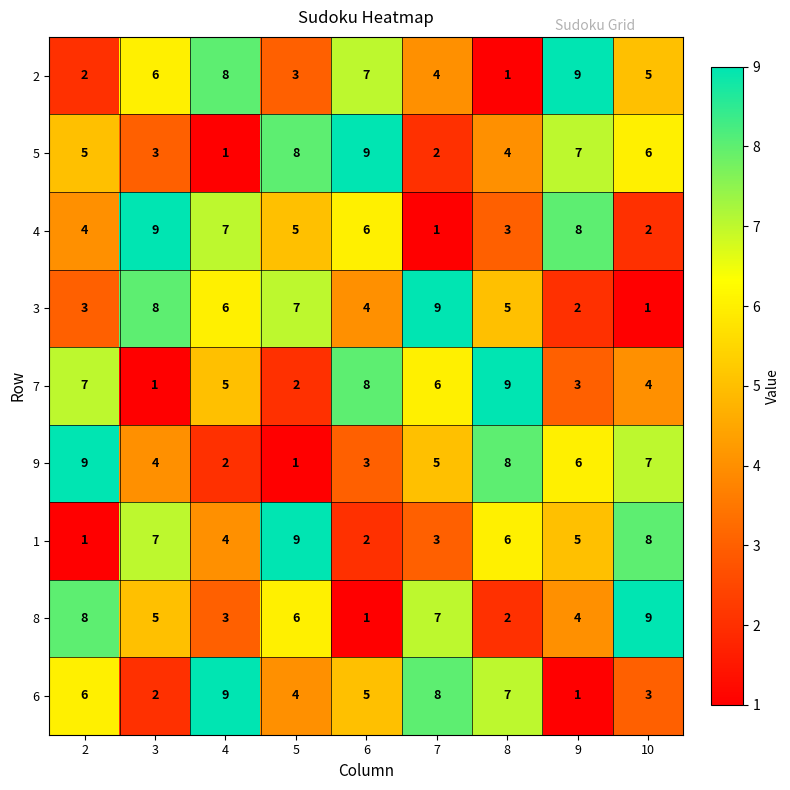

What is the difference between the highest and lowest values at 7?

8